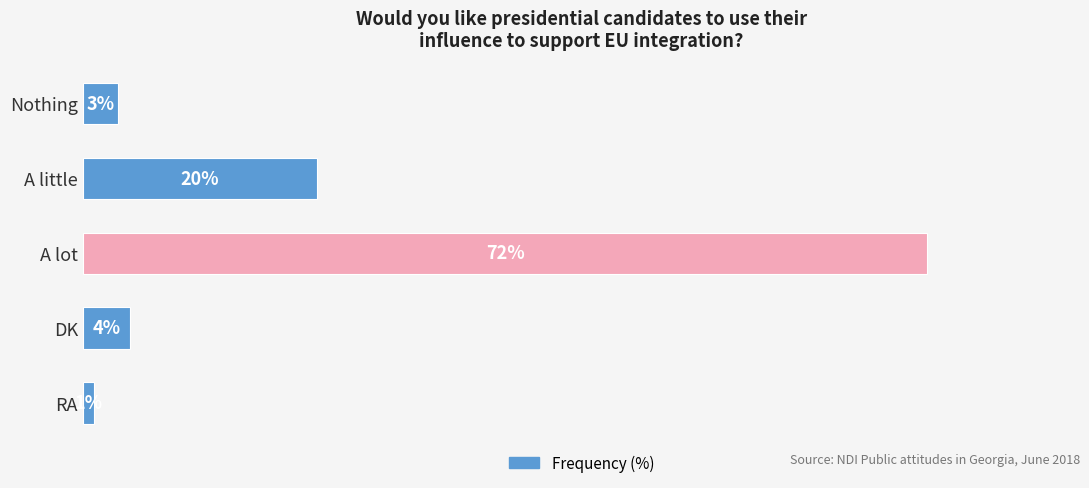

Which has a higher value, RA or A little?

A little